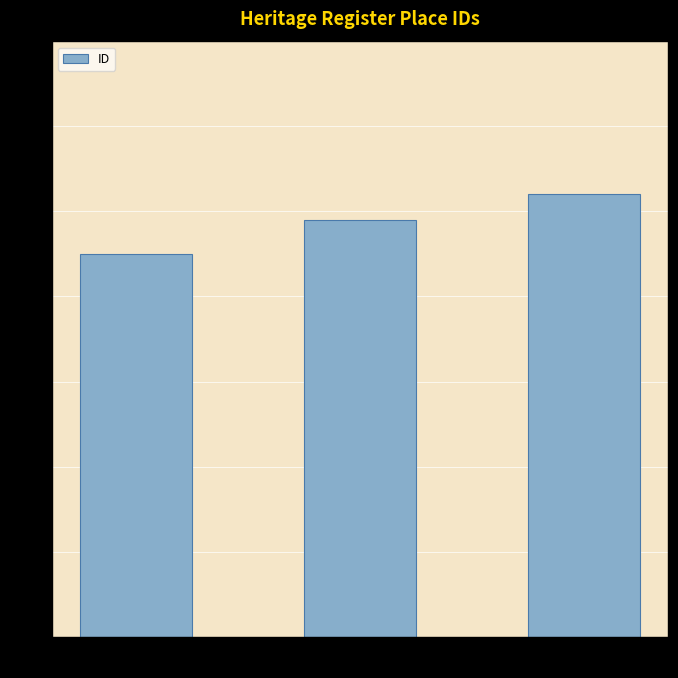

How many data points are less than 49?

1